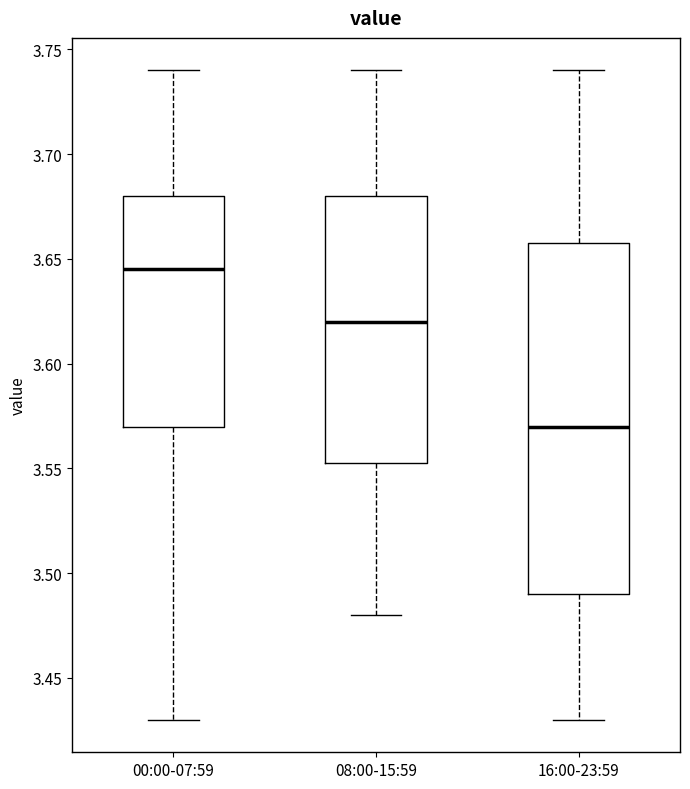

Which box has the highest median line?

00:00-07:59